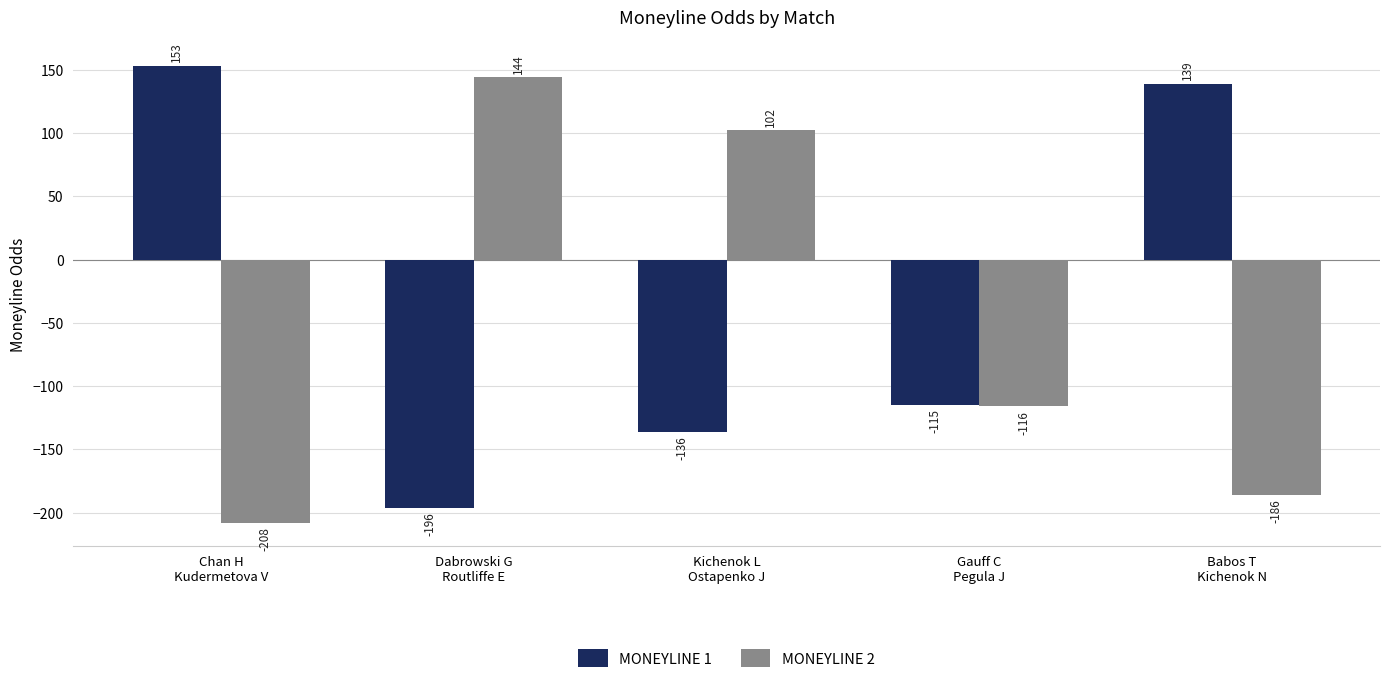

Count the number of data series in this chart.

2